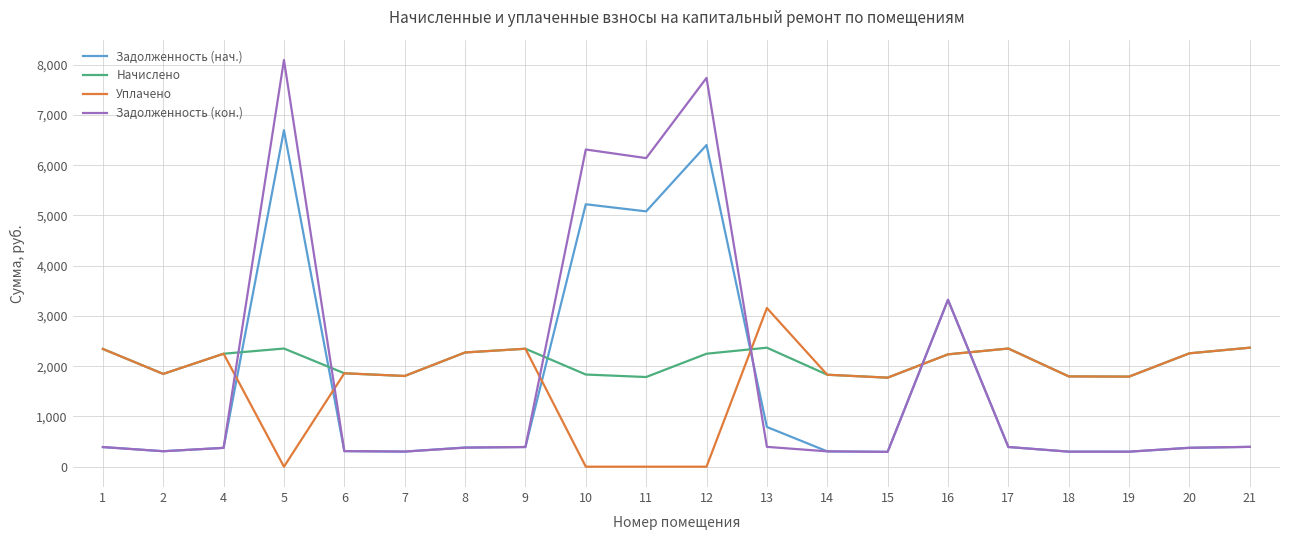

What is the sum of the Задолженность (кон.) values at 9 and 8?

770.0